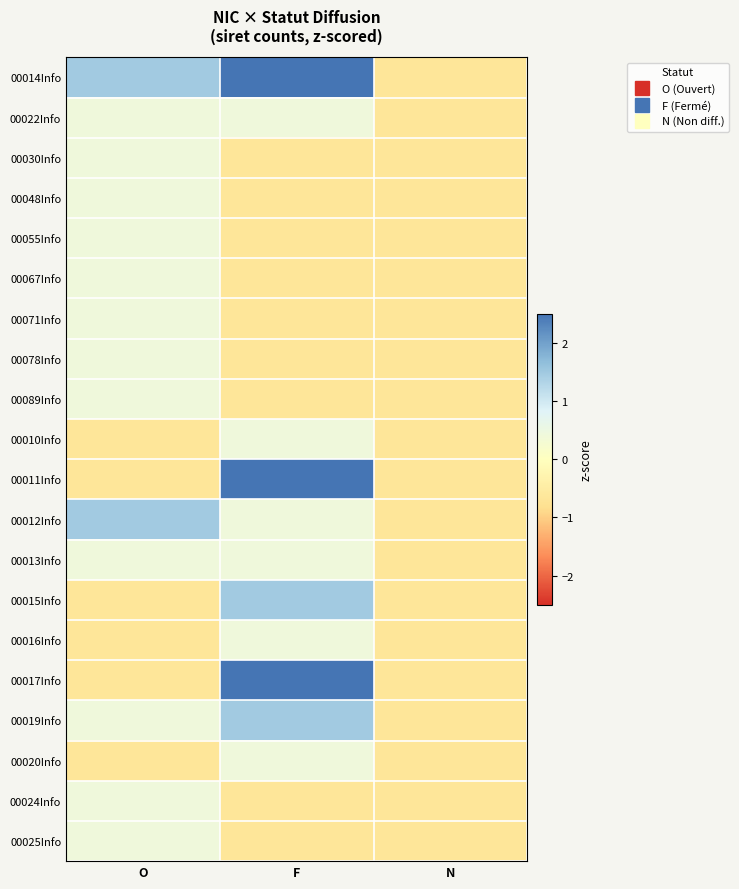

What is the maximum value shown in the chart?

3.6